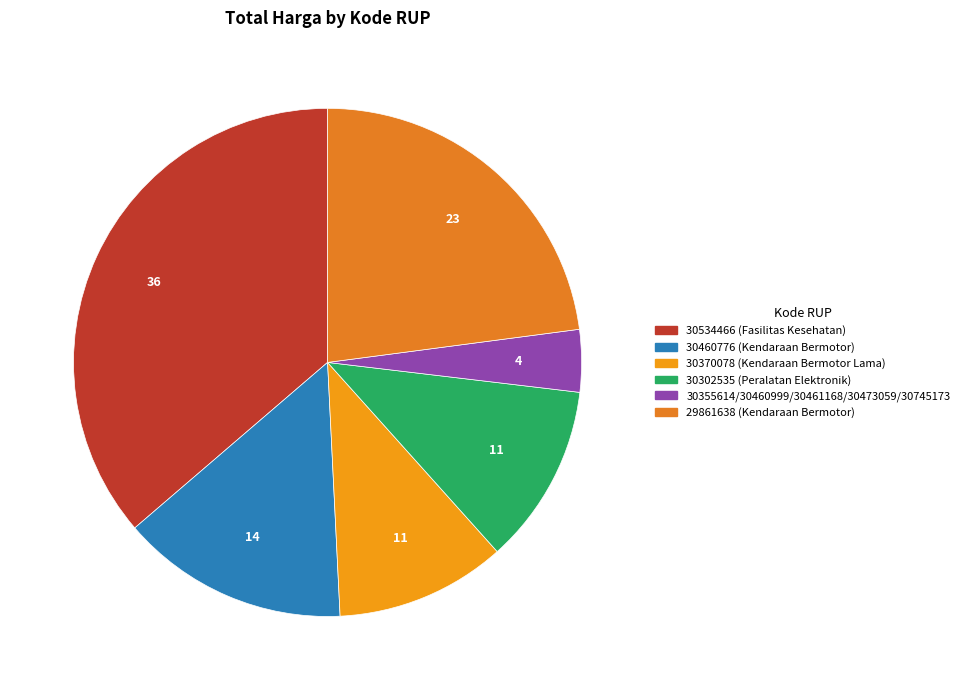

What is the smallest slice in the pie chart?

30355614 / 30460999 / 30461168 / 30473059 / 30745173